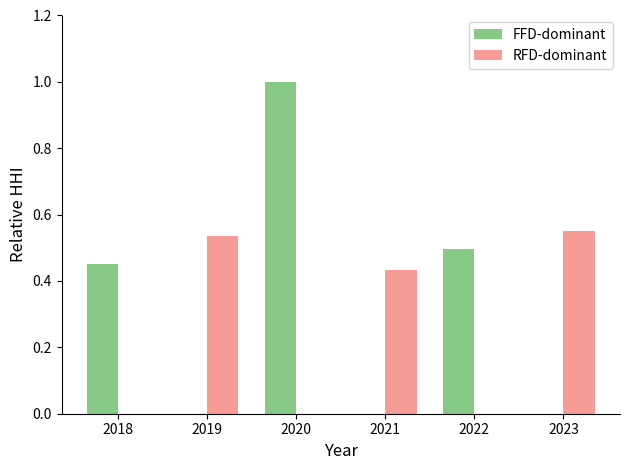

Which category has the highest value across all series?

2020